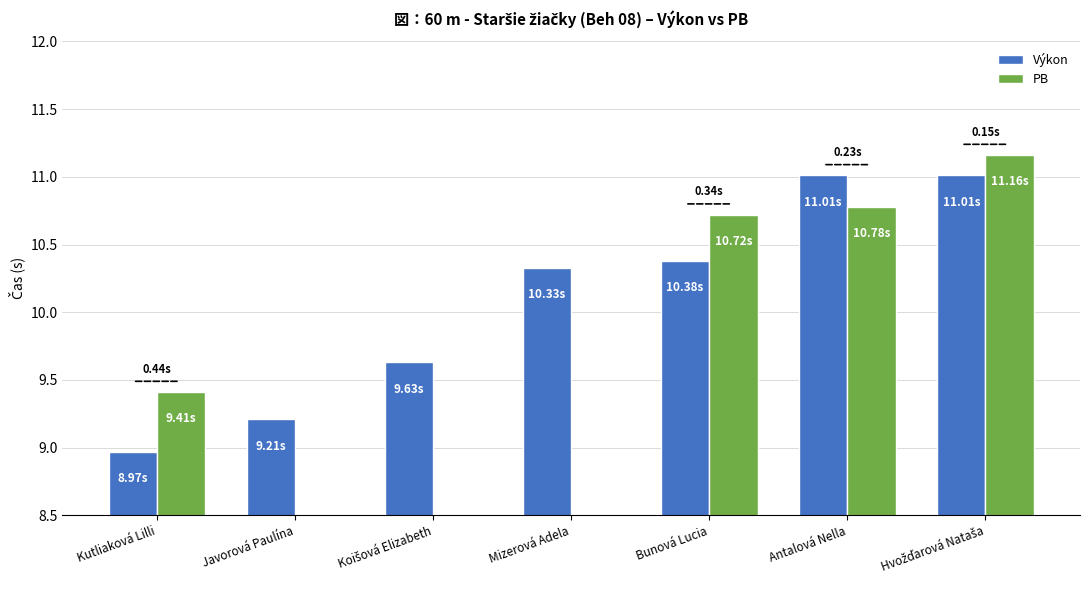

What position from the right is Mizerová Adela?

4